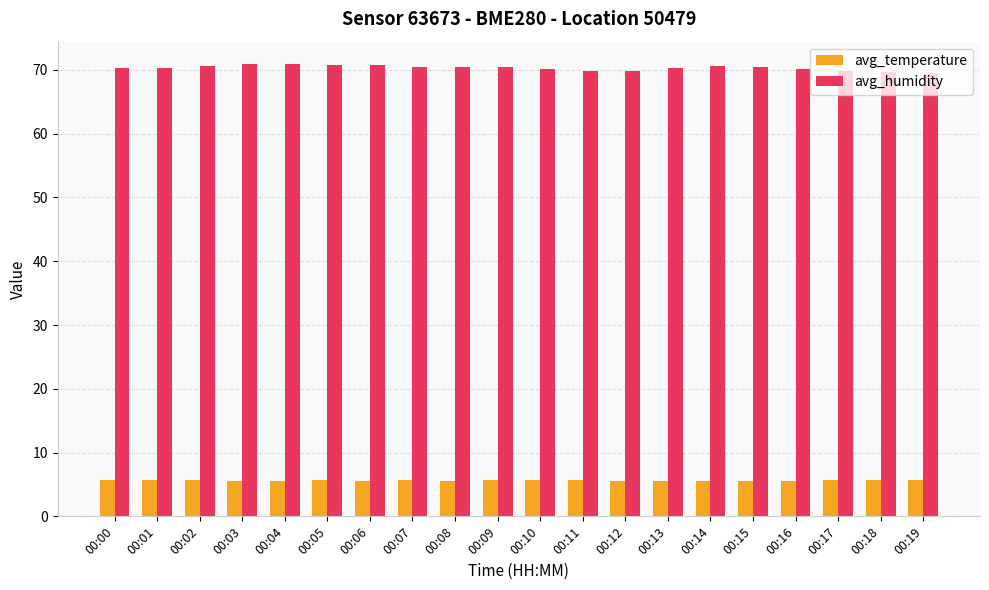

Rank the series by their average value, from lowest to highest.

avg_temperature, avg_humidity